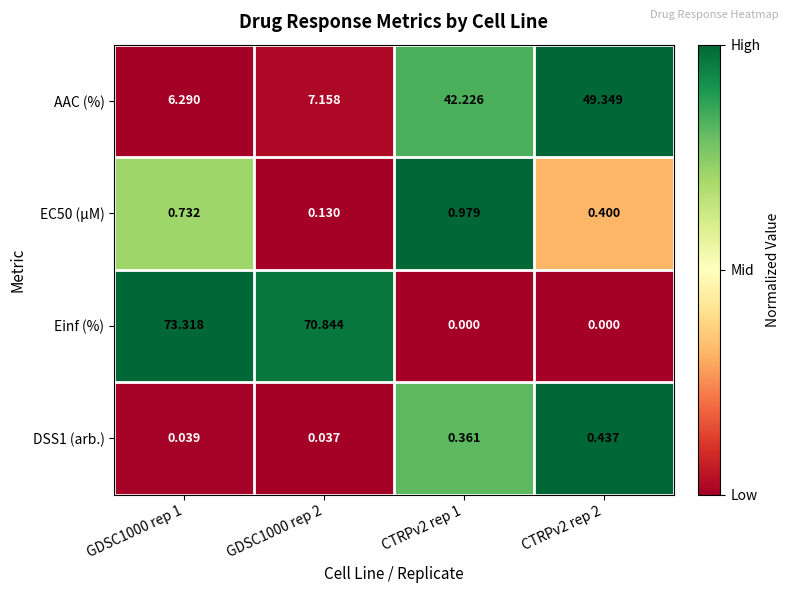

What is the spread (max minus min) of values at CTRPv2 rep 1?

42.2